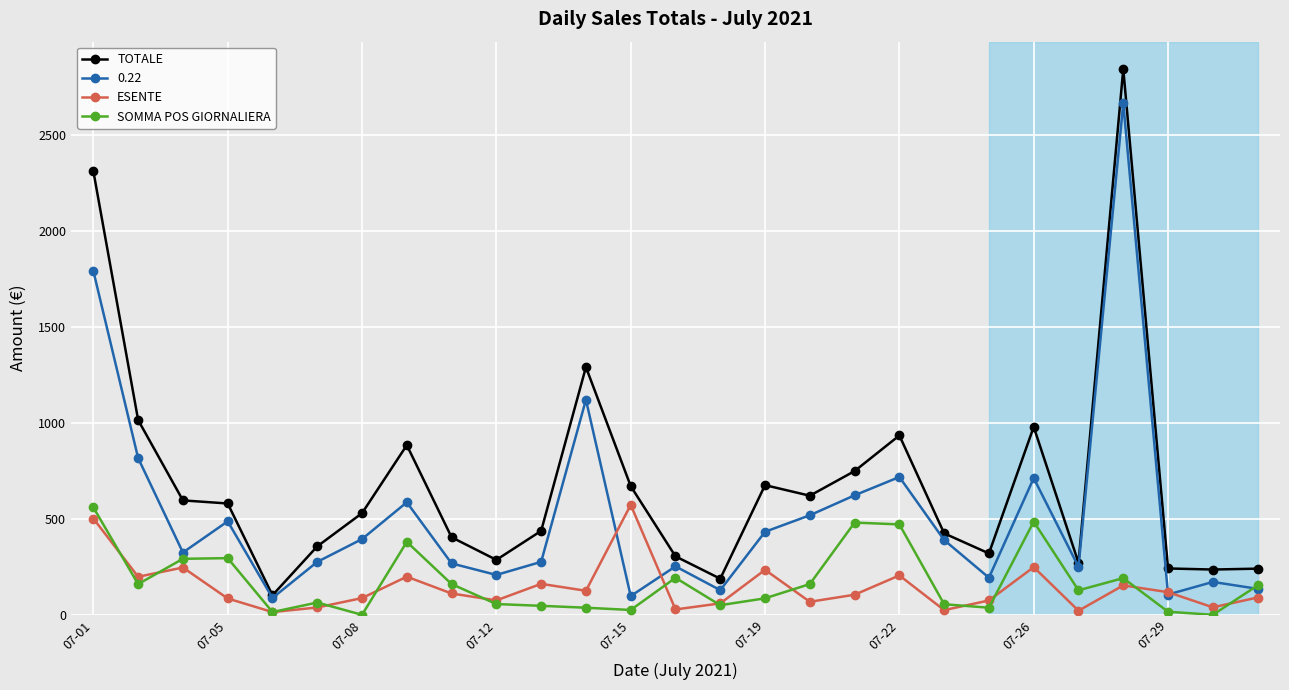

True or false: SOMMA POS GIORNALIERA and TOTALE cross at least once.

False